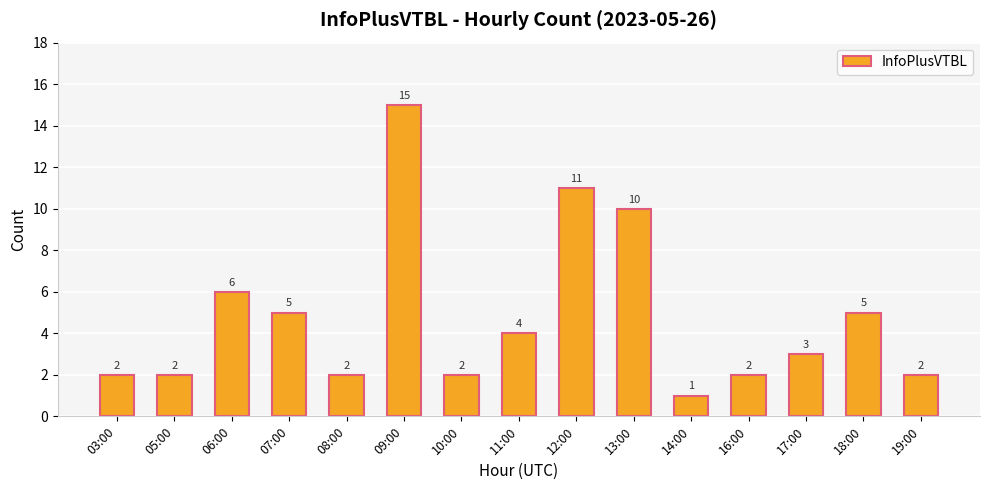

What is the difference between the values at 12:00 and 11:00?

7